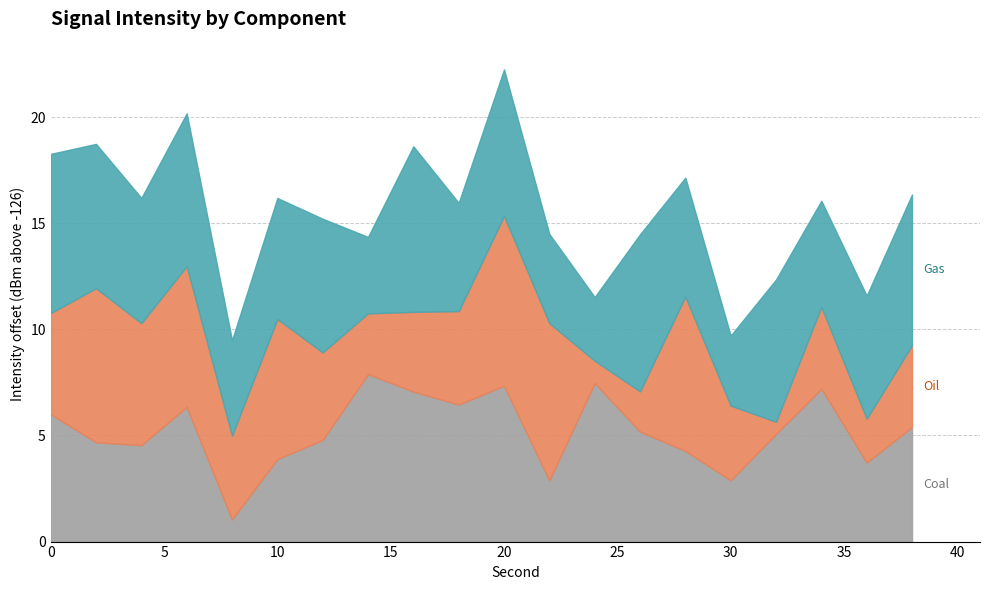

How many categories are shown in the chart?

20